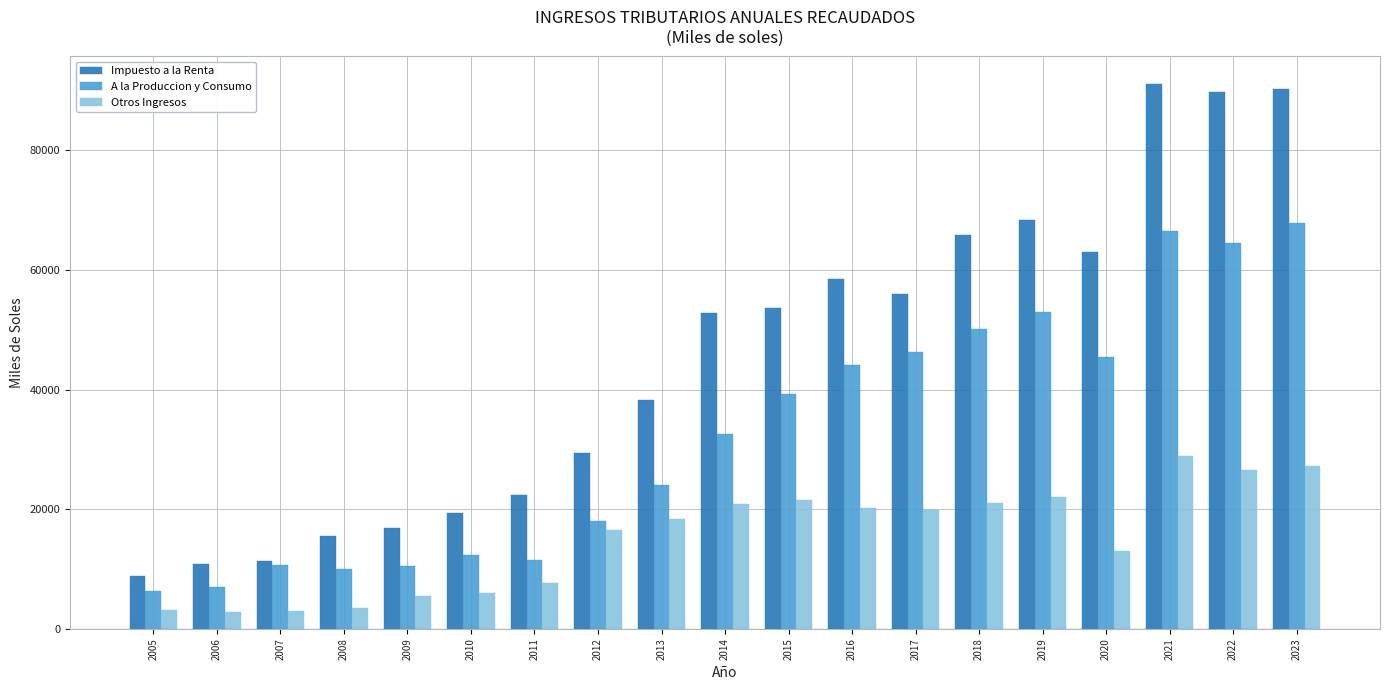

List the series in order of their overall mean, lowest first.

Otros Ingresos, A la Produccion y Consumo, Impuesto a la Renta